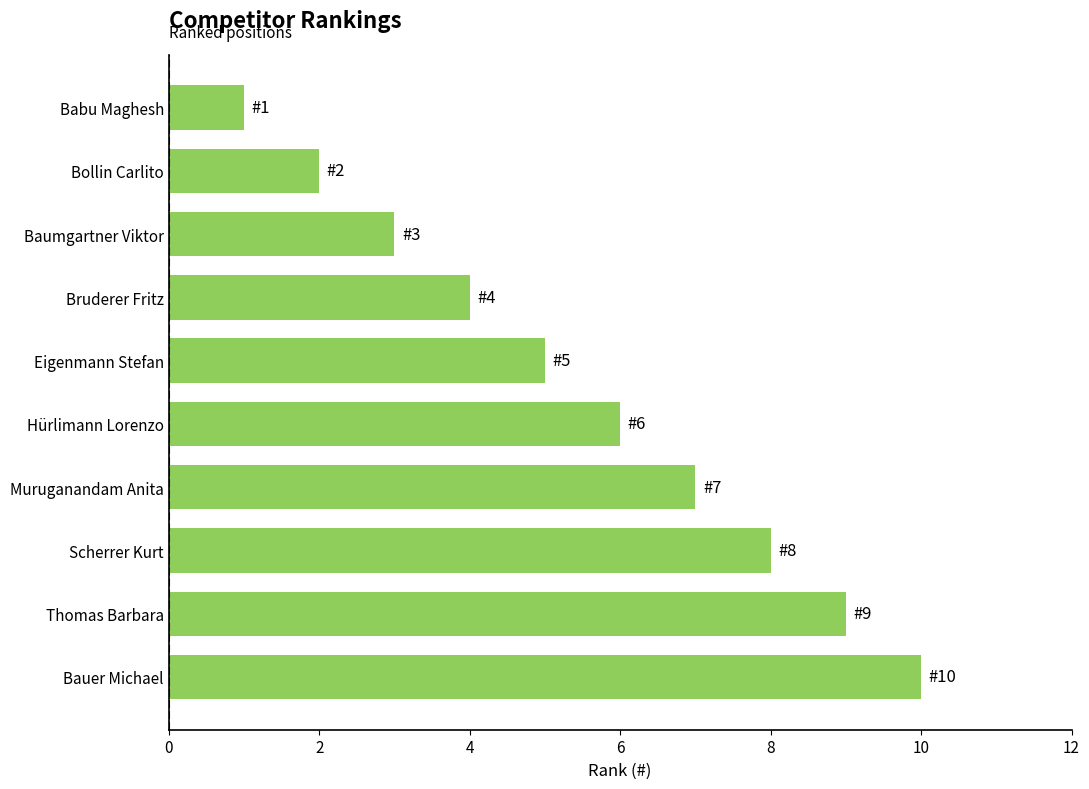

Between Bollin Carlito and Babu Maghesh, which is larger?

Bollin Carlito